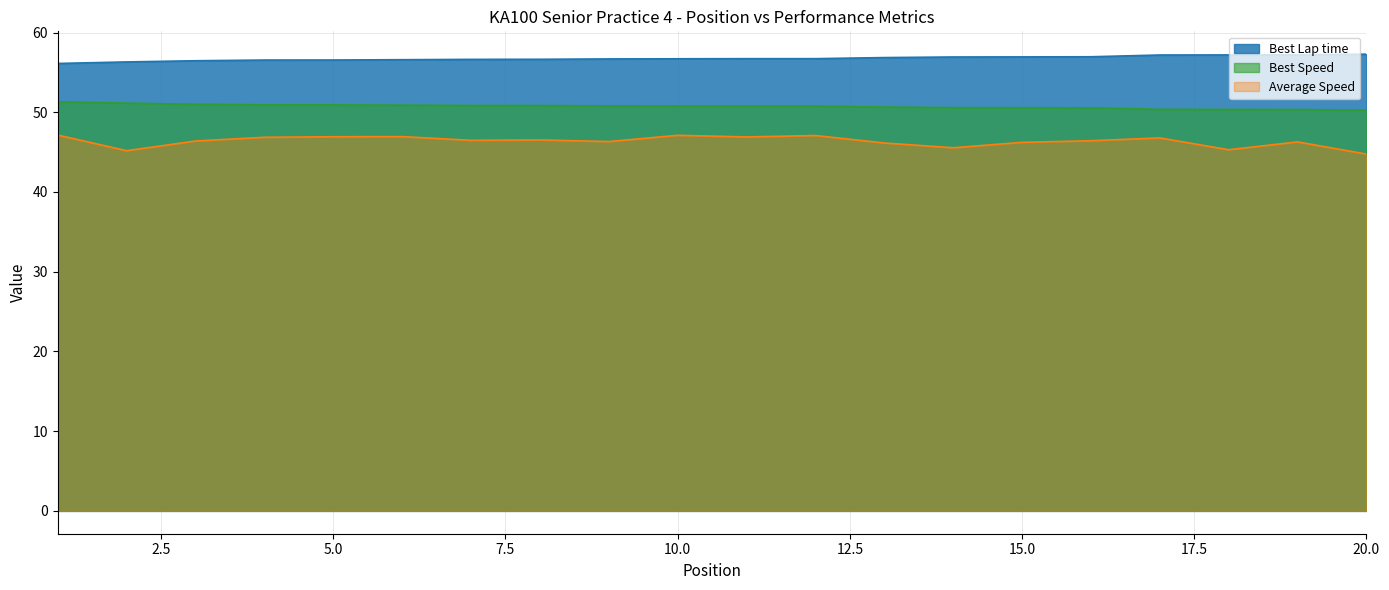

What is the value of the Best Speed point at the 9th from the left?

50.8